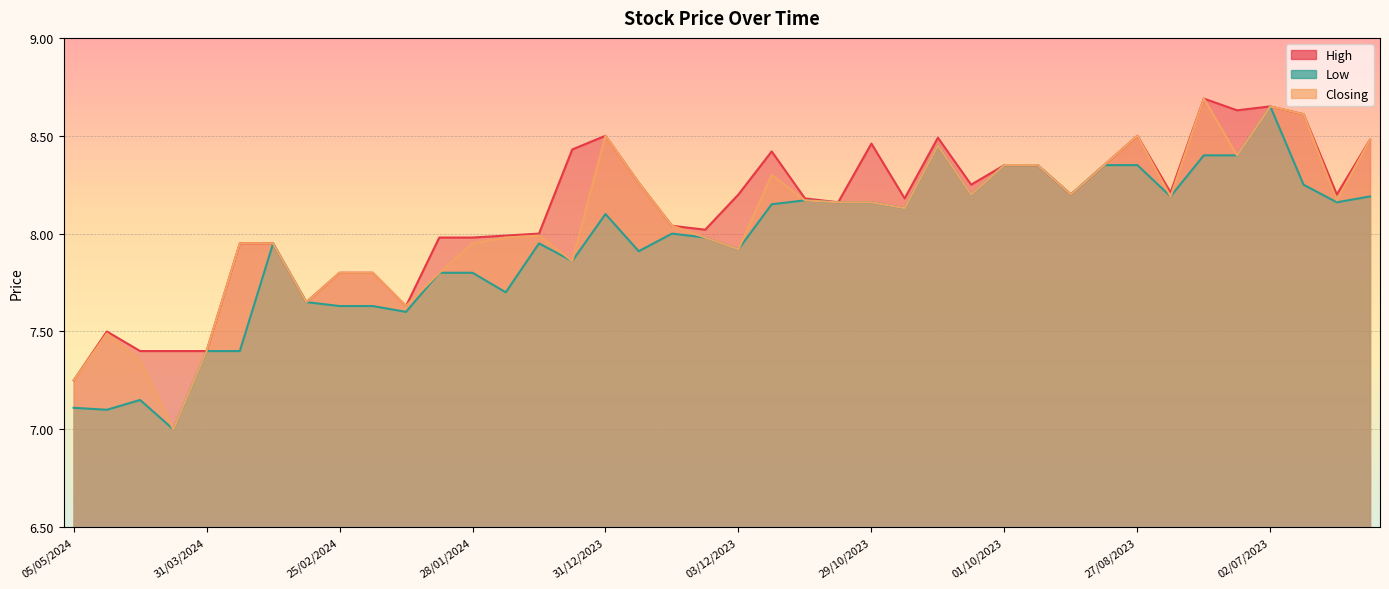

At how many categories does at least one series exceed 8?

25